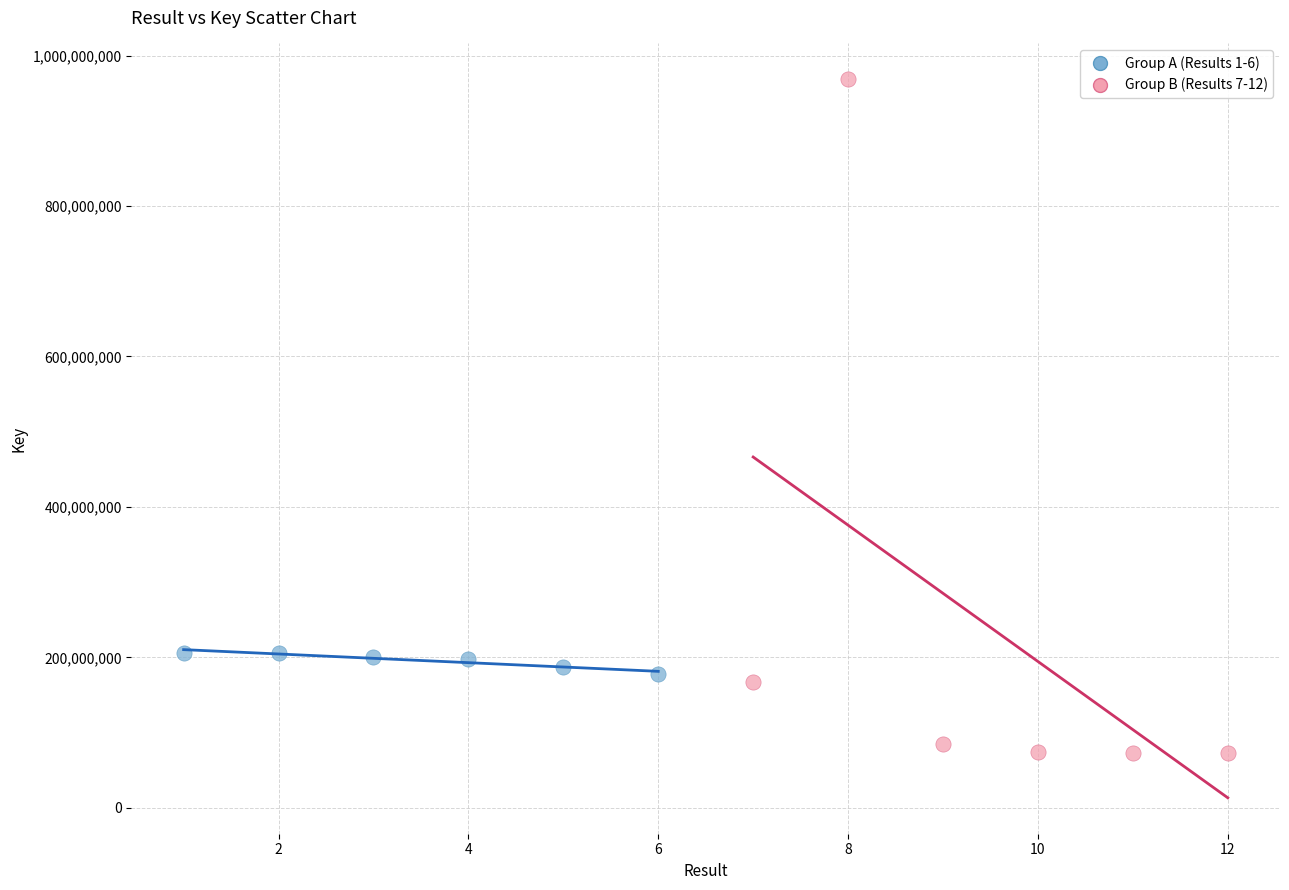

Which series reaches the minimum Y coordinate?

Group B (Results 7-12)